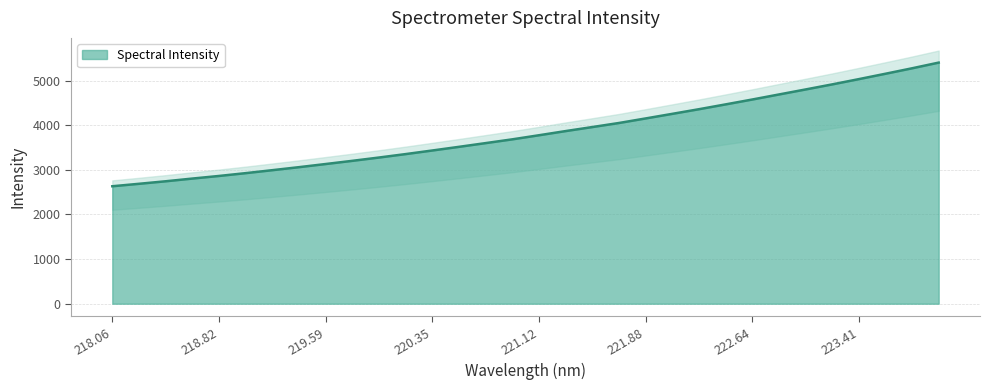

The chart shows a value of 5402.7 at 223.9802. True or false?

True